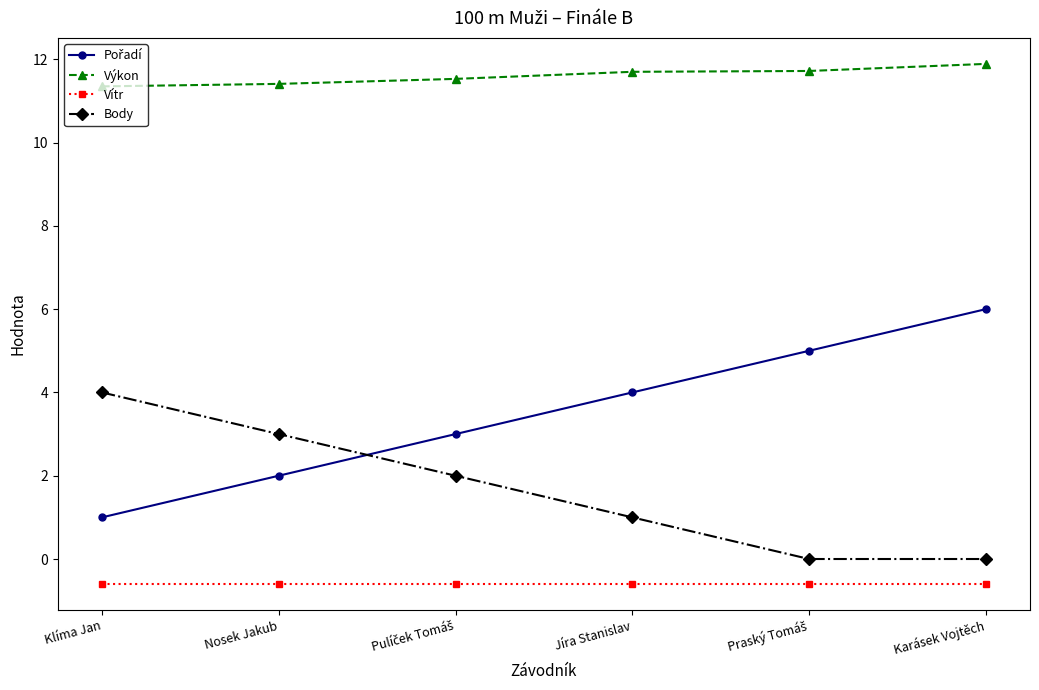

Is it true that Body equals 1.5 at Karásek Vojtěch?

False